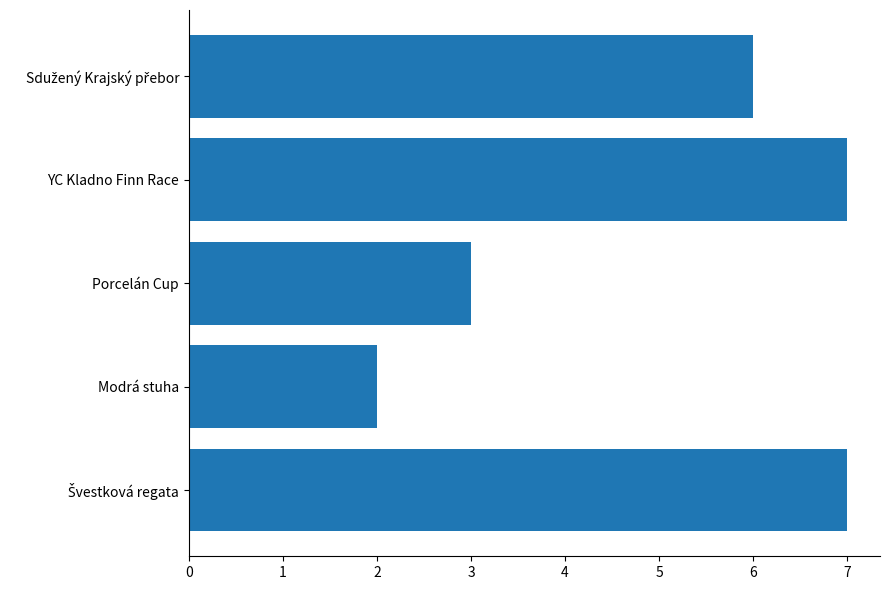

What is the maximum value shown in the chart?

7